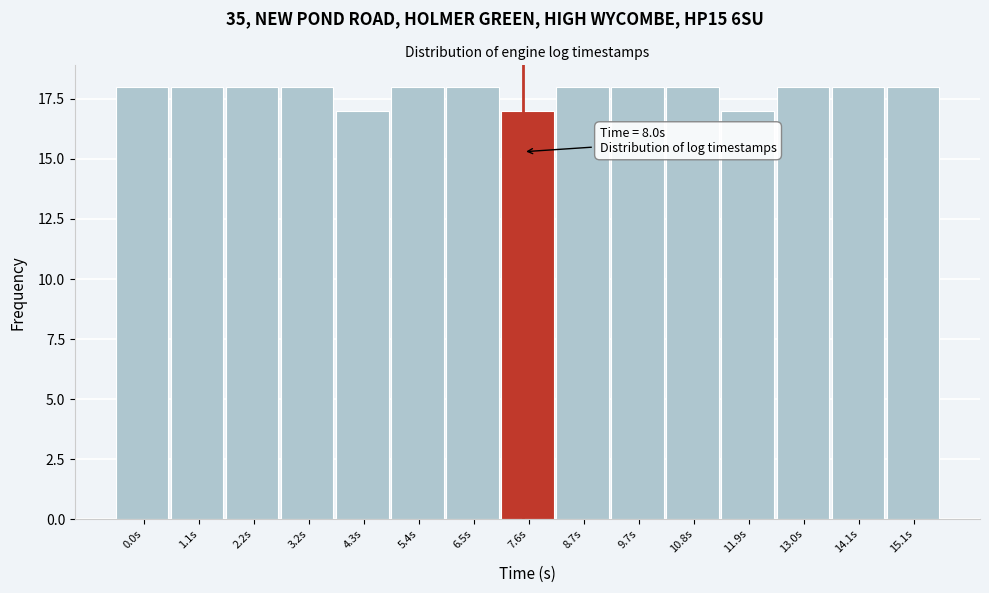

Reading left to right, extract all data points from this chart.

18	18	18	18	17	18	18	17	18	18	18	17	18	18	18